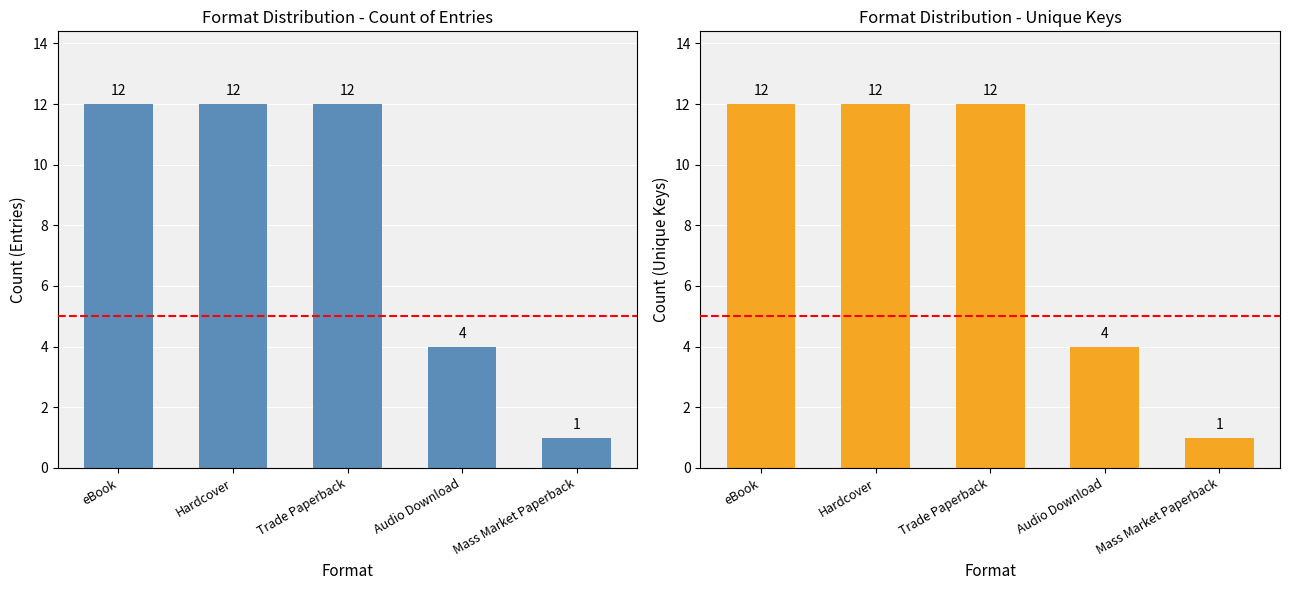

Reading left to right, list all the values displayed in this chart.

Count of Entries: eBook=12	Hardcover=12	Trade Paperback=12	Audio Download=4	Mass Market Paperback=1
Unique Keys: eBook=12	Hardcover=12	Trade Paperback=12	Audio Download=4	Mass Market Paperback=1